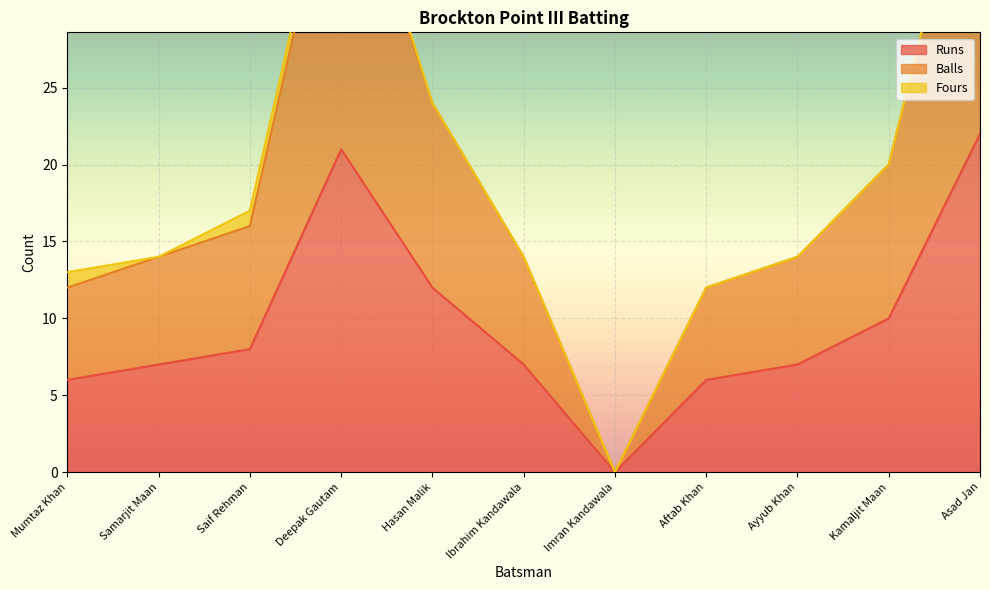

Which category has the lowest value in the Runs series?

Imran Kandawala